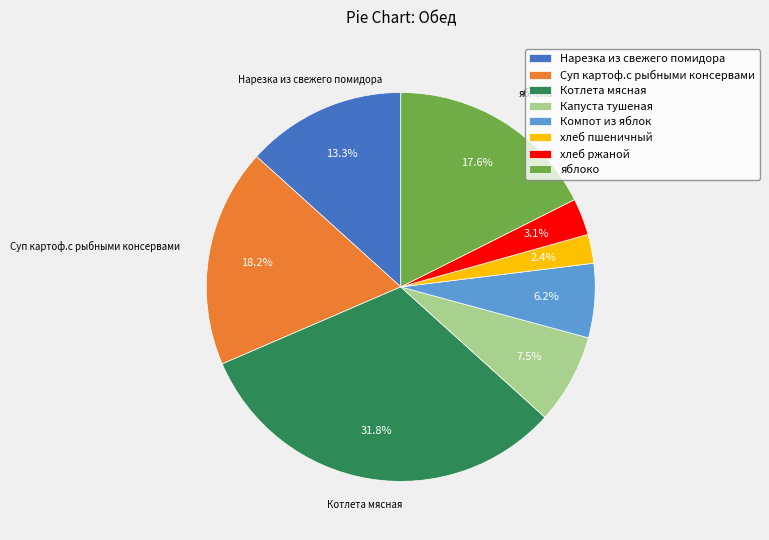

Count the number of slices in the pie.

8